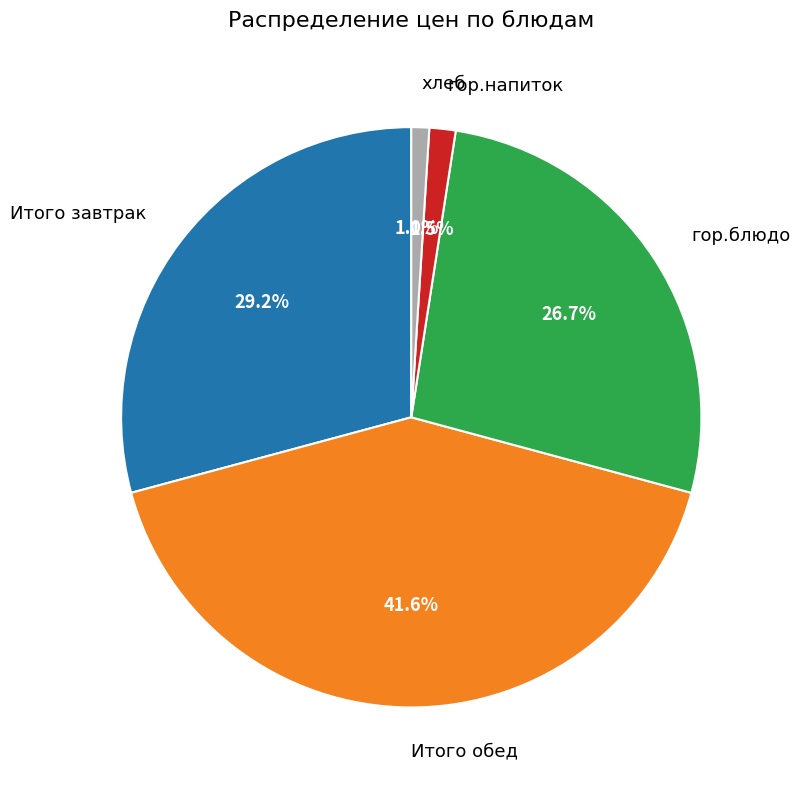

Is it true that хлеб is 11% of the pie?

False